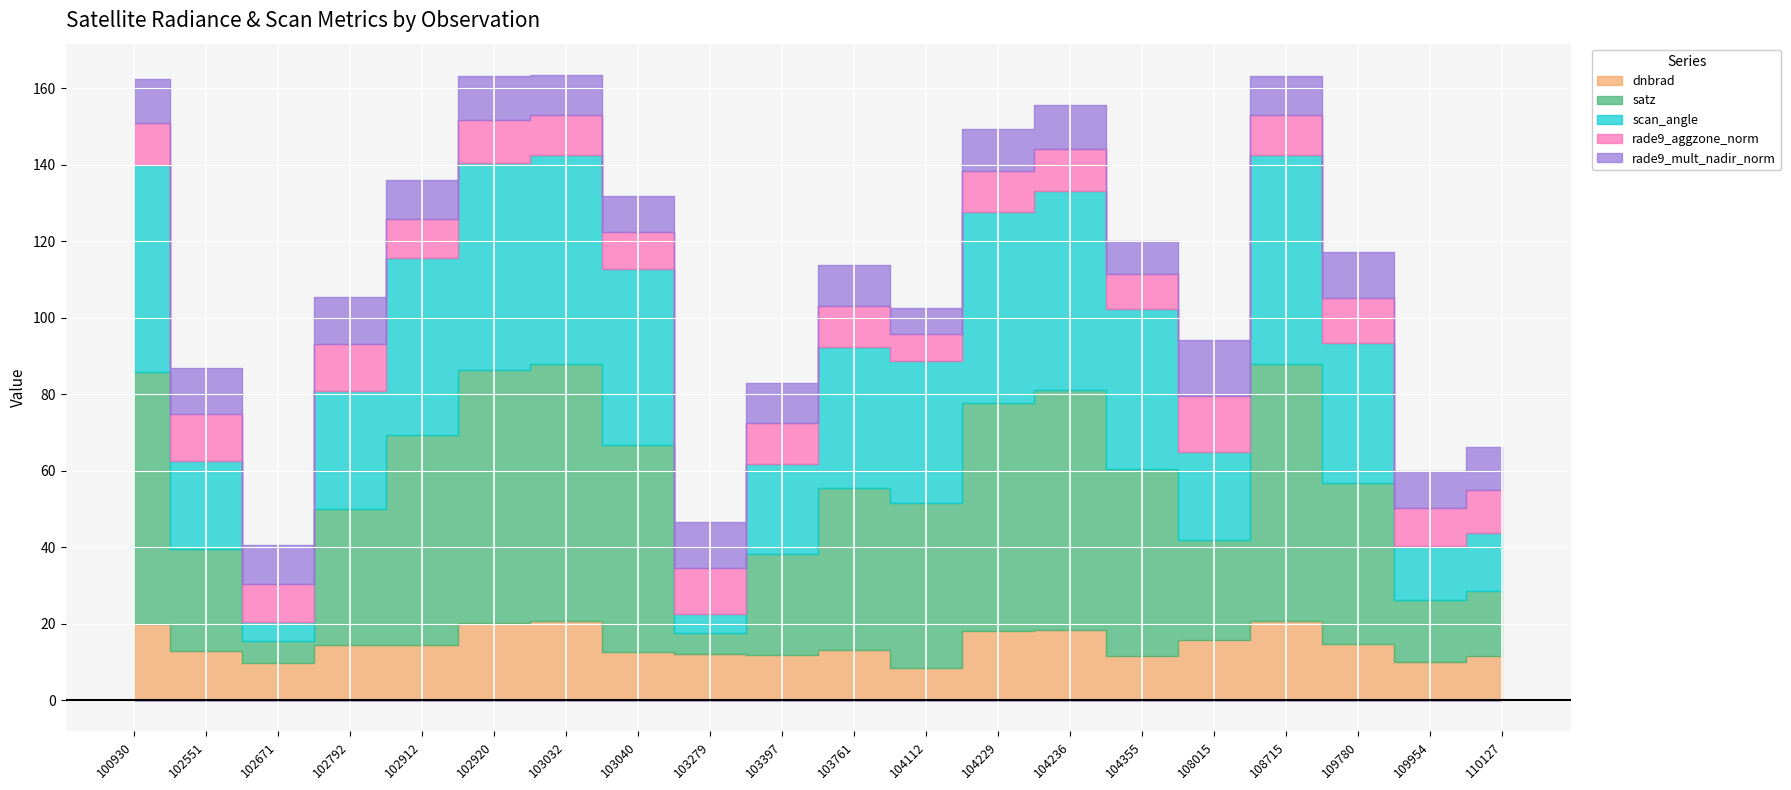

Reading left to right, transcribe all the data shown in this chart.

dnbrad: 100930=19.8	102551=12.9	102671=9.8	102792=14.5	102912=14.3	102920=20.2	103032=20.8	103040=12.5	103279=12.0	103397=11.7	103761=13.0	104112=8.4	104229=18.1	104236=18.4	104355=11.5	108015=15.7	108715=20.6	109780=14.6	109954=10.1	110127=11.5
satz: 100930=66.1	102551=26.5	102671=5.6	102792=35.5	102912=54.9	102920=66.1	103032=67.1	103040=54.2	103279=5.7	103397=26.6	103761=42.6	104112=43.1	104229=59.6	104236=62.7	104355=48.9	108015=26.2	108715=67.2	109780=42.3	109954=16.1	110127=17.1
scan_angle: 100930=54.1	102551=23.3	102671=5.0	102792=30.9	102912=46.4	102920=54.1	103032=54.7	103040=45.9	103279=5.0	103397=23.4	103761=36.8	104112=37.2	104229=49.8	104236=51.9	104355=41.8	108015=23.0	108715=54.7	109780=36.6	109954=14.2	110127=15.0
rade9_aggzone_norm: 100930=11.1	102551=12.1	102671=10.1	102792=12.2	102912=10.2	102920=11.2	103032=10.5	103040=9.8	103279=12.0	103397=10.6	103761=10.6	104112=7.2	104229=10.8	104236=11.1	104355=9.1	108015=14.5	108715=10.4	109780=11.7	109954=9.8	110127=11.3
rade9_mult_nadir_norm: 100930=11.4	102551=12.2	102671=10.1	102792=12.4	102912=10.0	102920=11.6	103032=10.4	103040=9.4	103279=12.0	103397=10.6	103761=10.6	104112=6.6	104229=10.9	104236=11.4	104355=8.7	108015=14.8	108715=10.3	109780=11.9	109954=9.8	110127=11.3